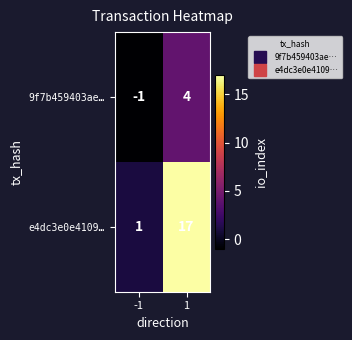

What is the sum of the e4dc3e0e4109… values at -1 and 1?

18